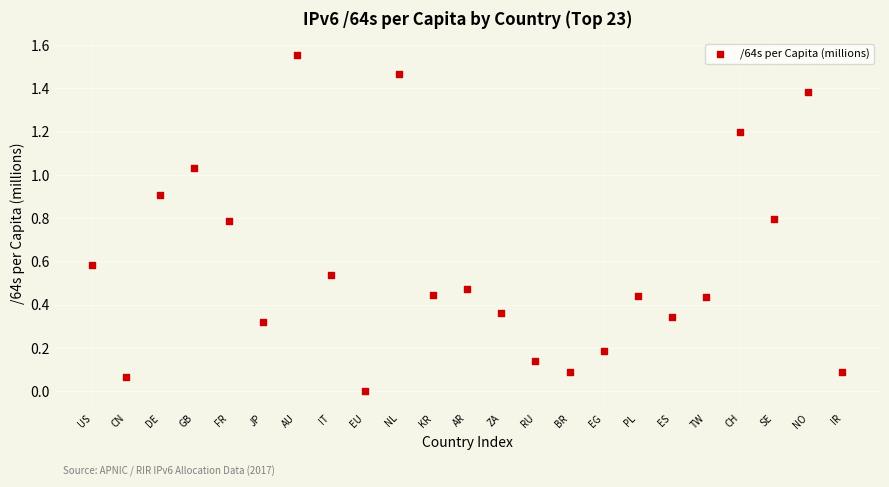

What is the range of X values (max minus min)?

22.0